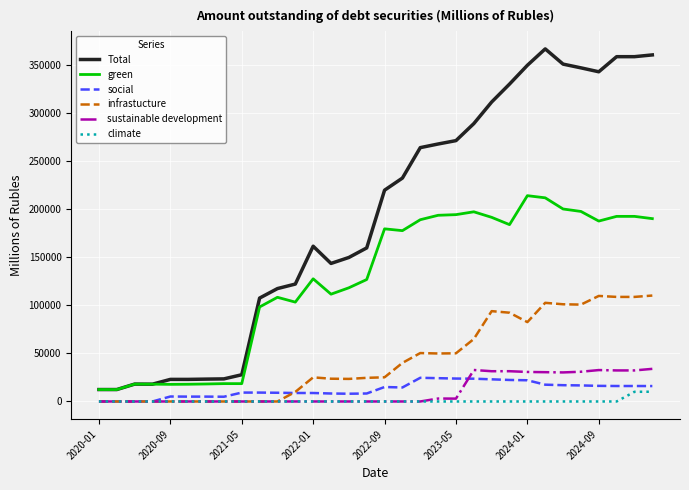

How many categories are shown in the chart?

32